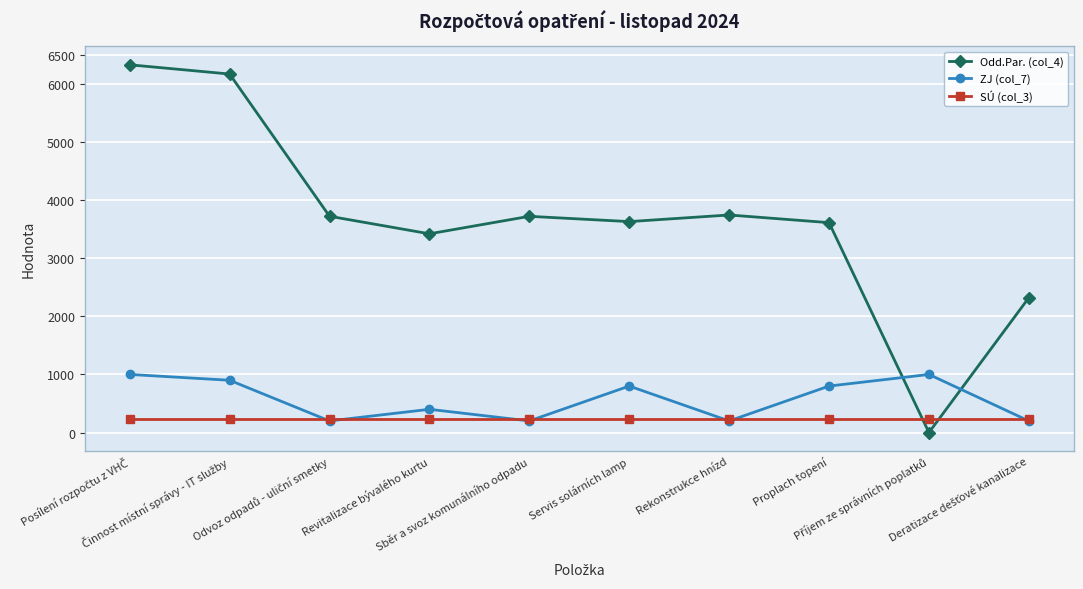

Which series ends up on top after the final intersection of Odd.Par. (col_4) and ZJ (col_7)?

Odd.Par. (col_4)